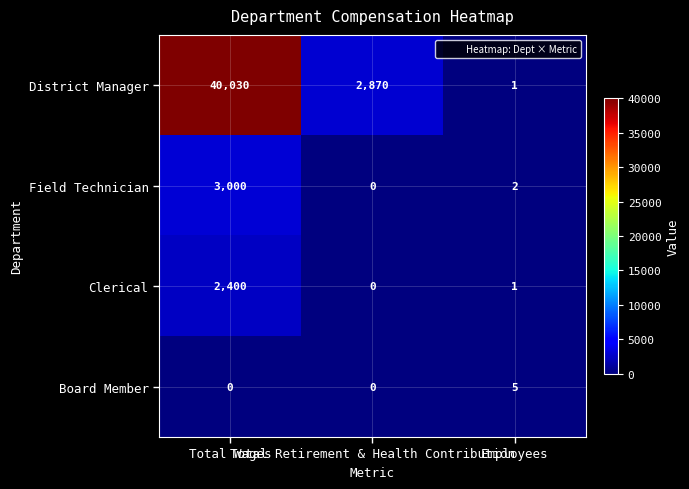

What is the maximum value for Board Member?

5